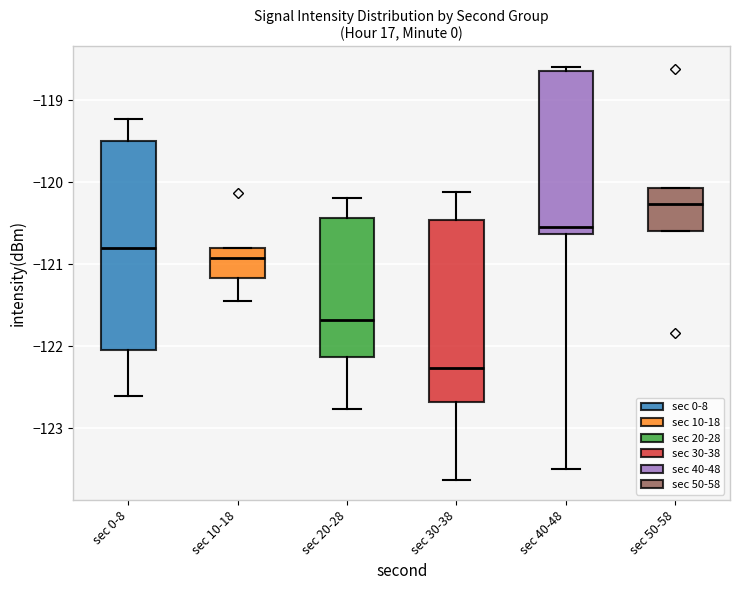

The value at 20 is -120.2. True or false?

True